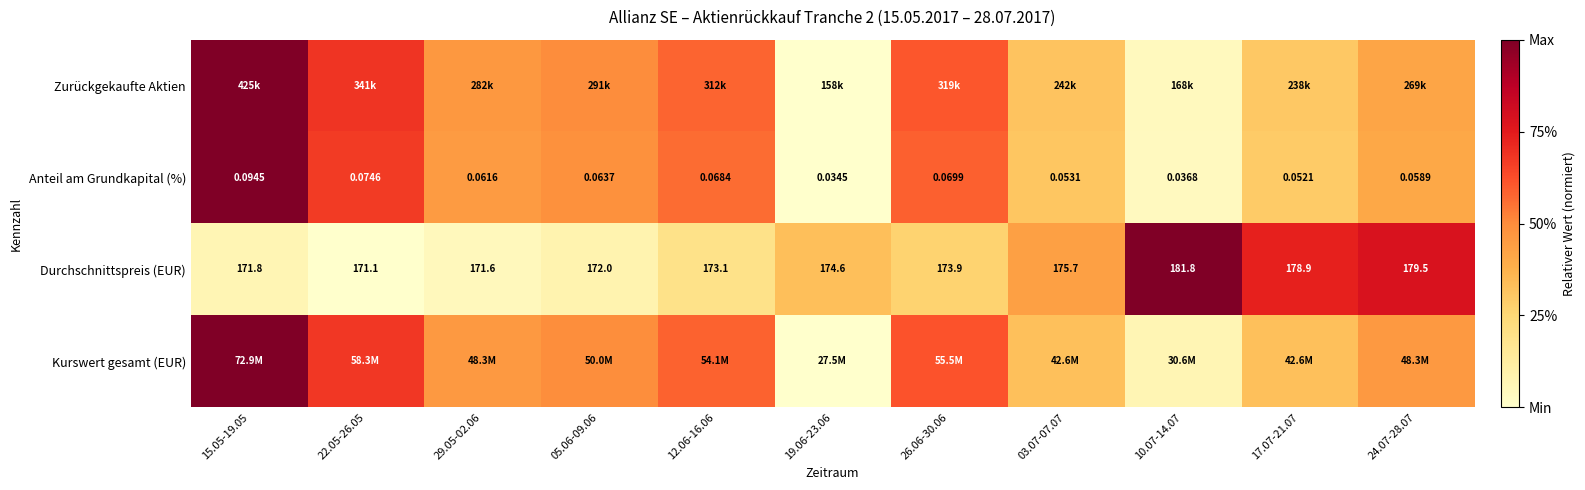

Which series changed the most between 03.07-07.07 and 10.07-14.07?

Durchschnittspreis (EUR)